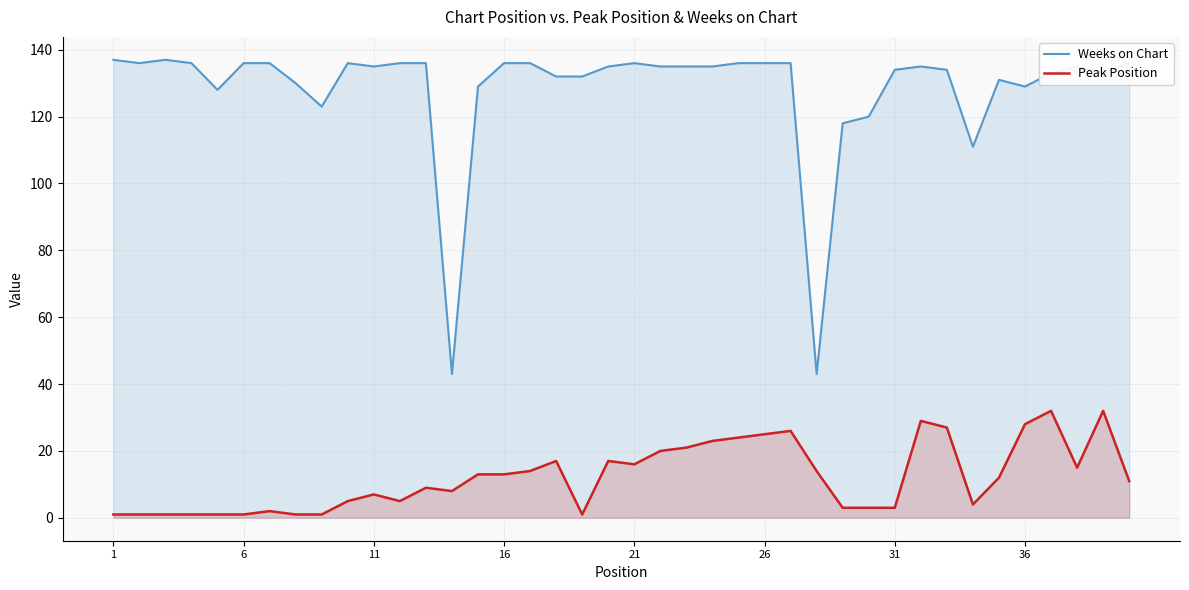

How many lines are shown in the chart?

2